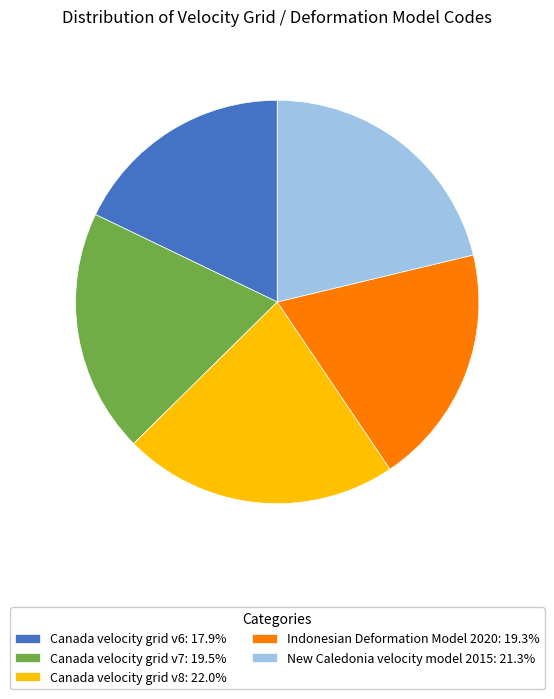

What is the ratio of the value at Canada velocity grid v7: 19.5% to the value at New Caledonia velocity model 2015: 21.3%?

0.9